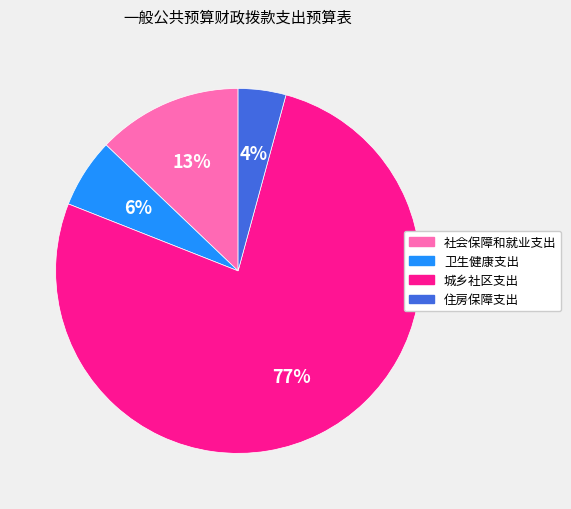

Is it true that 城乡社区支出 is 77% of the pie?

True